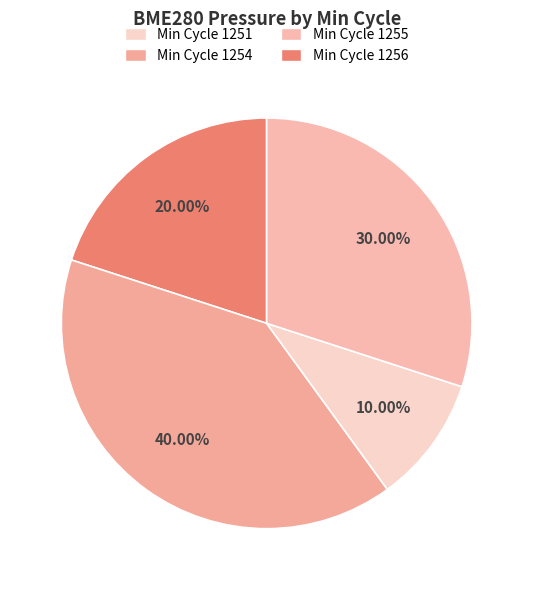

How many slices are in this pie chart?

4